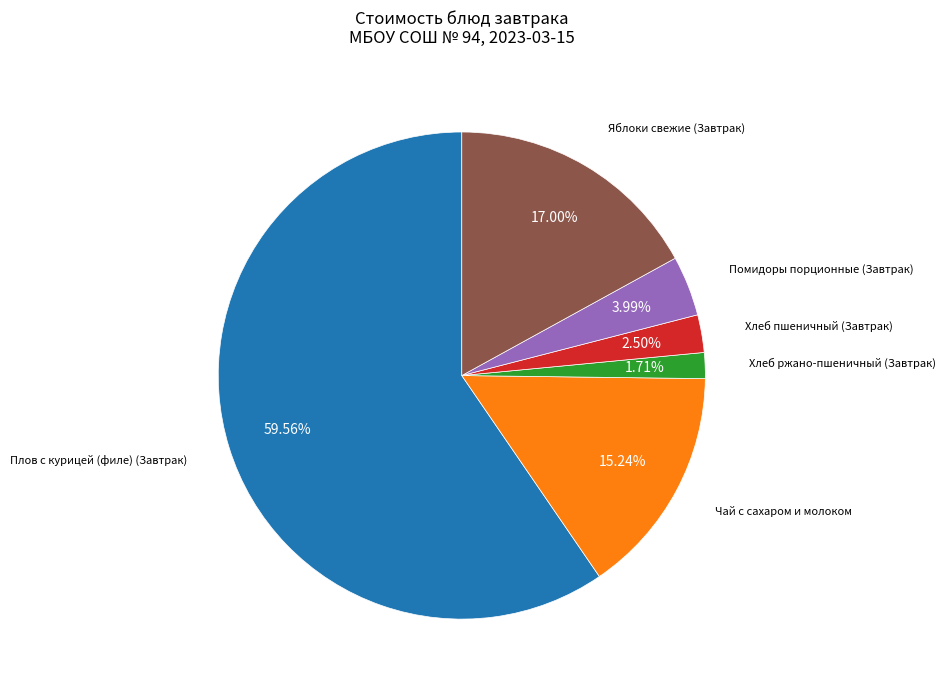

What is the ratio of the value at Хлеб пшеничный (Завтрак) to the value at Чай с сахаром и молоком?

0.2